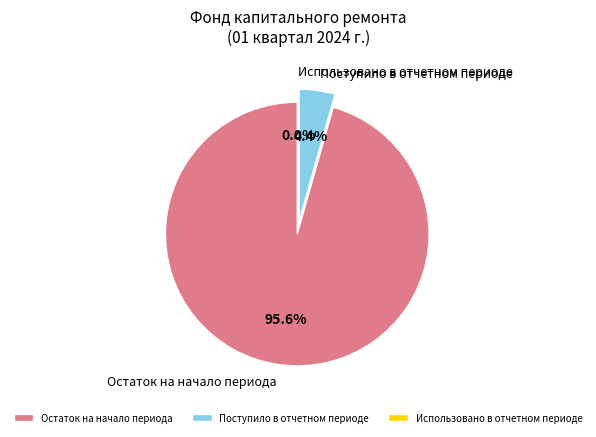

To the nearest percent, what is the combined percentage of Использовано в отчетном периоде and Поступило в отчетном периоде?

4%